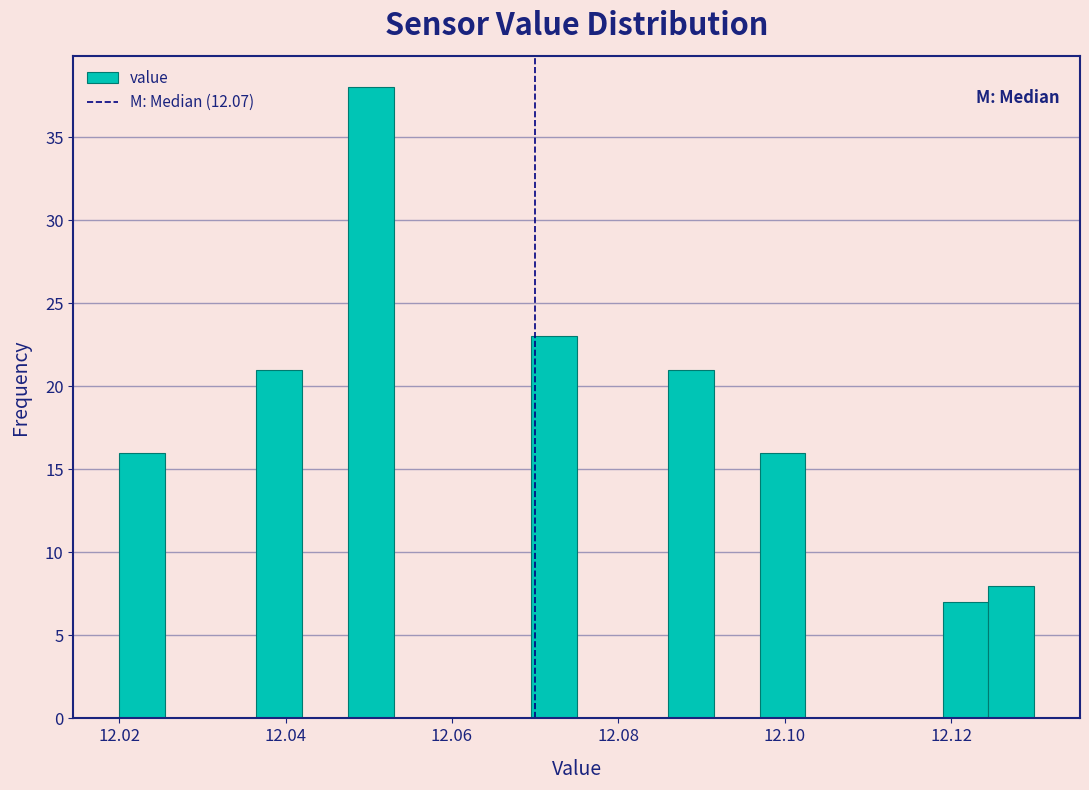

Around what value on the x-axis is the tallest bar? Give the approximate position of its centre, as read against the axis.

12.050